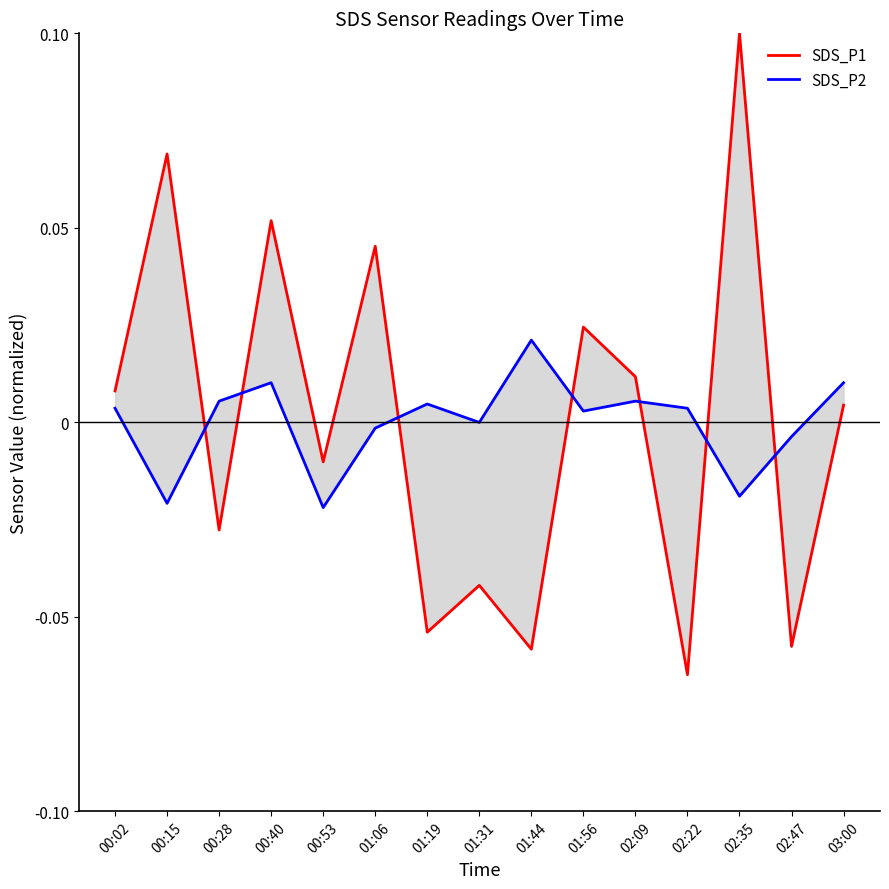

At which category is the sum across all series the highest?

02:35